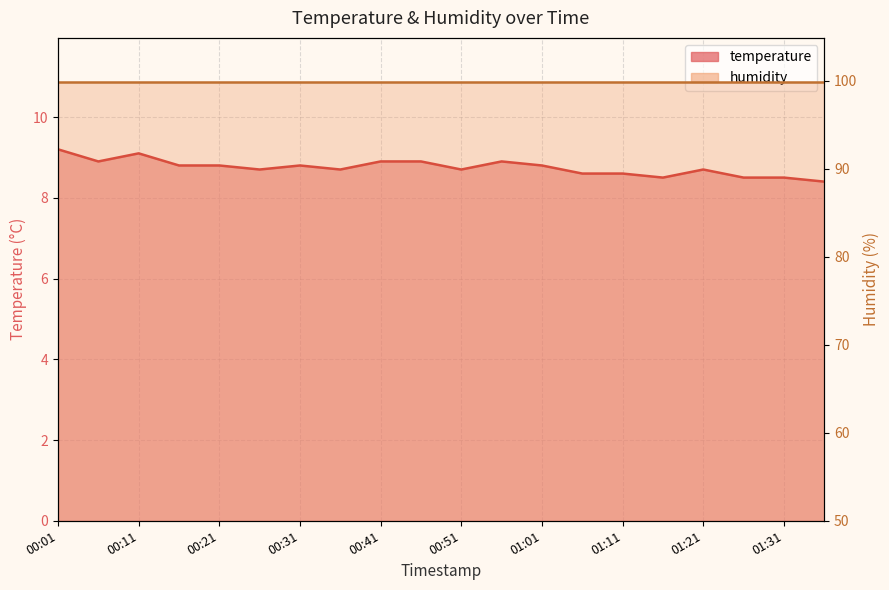

Where is the data nearest to the value 8?

01:36